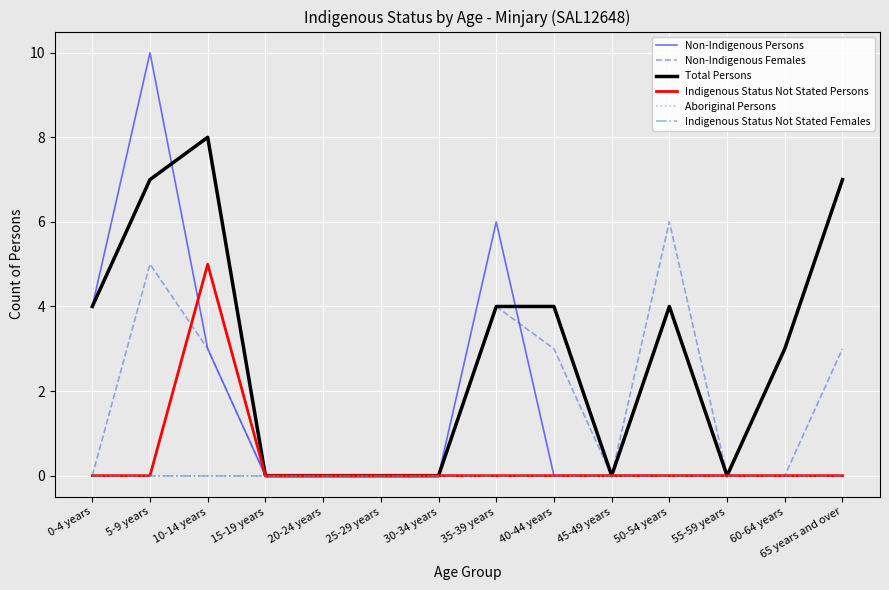

True or false: Non-Indigenous Females and Indigenous Status Not Stated Females cross at least once.

False